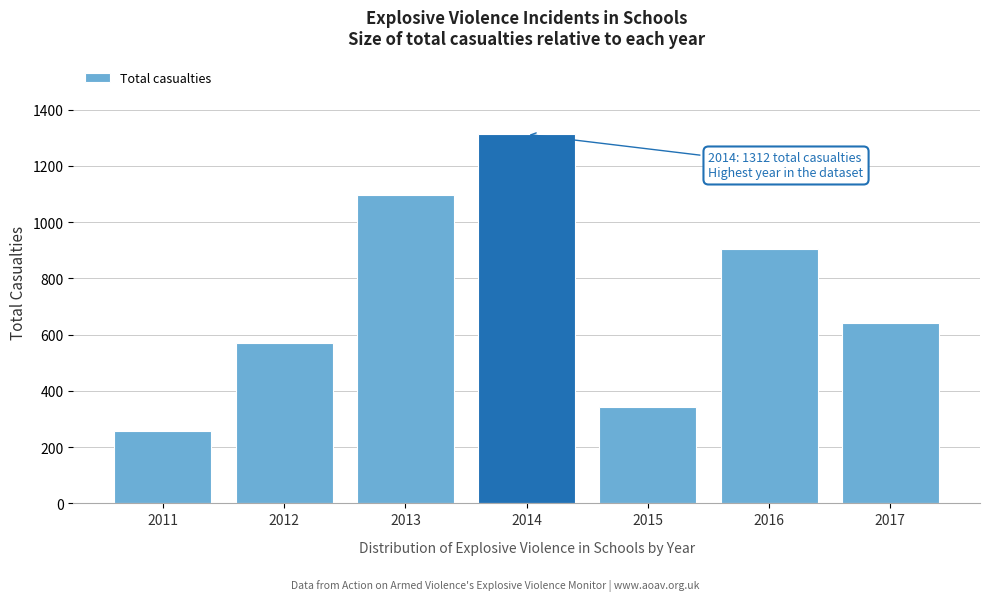

Reading right to left, extract all data points from this chart.

642	906	341	1312	1096	570	259